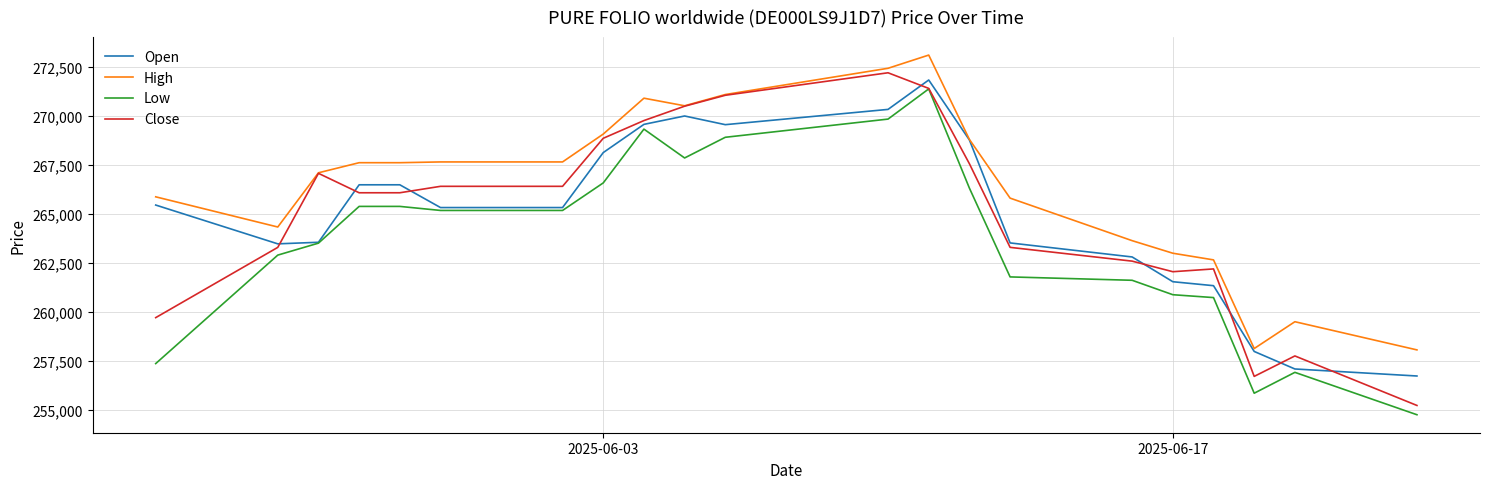

Which series has the largest total across all categories?

High